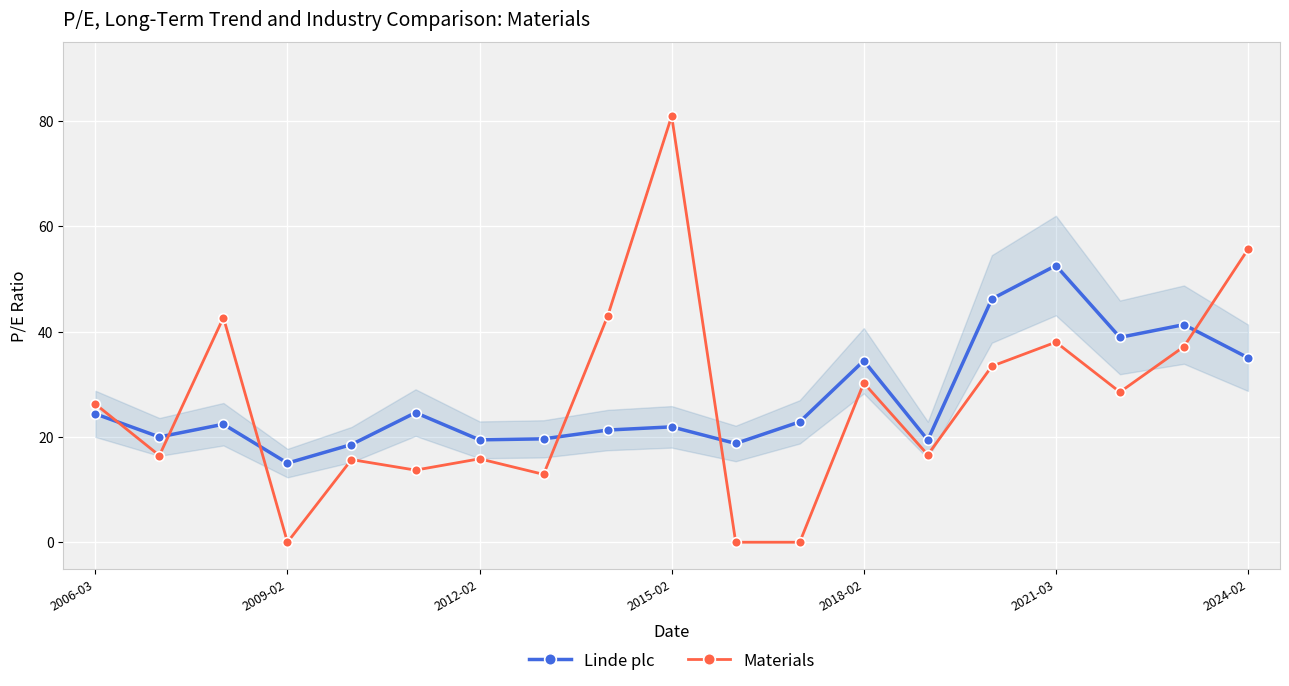

Which series has the widest spread of values?

Materials